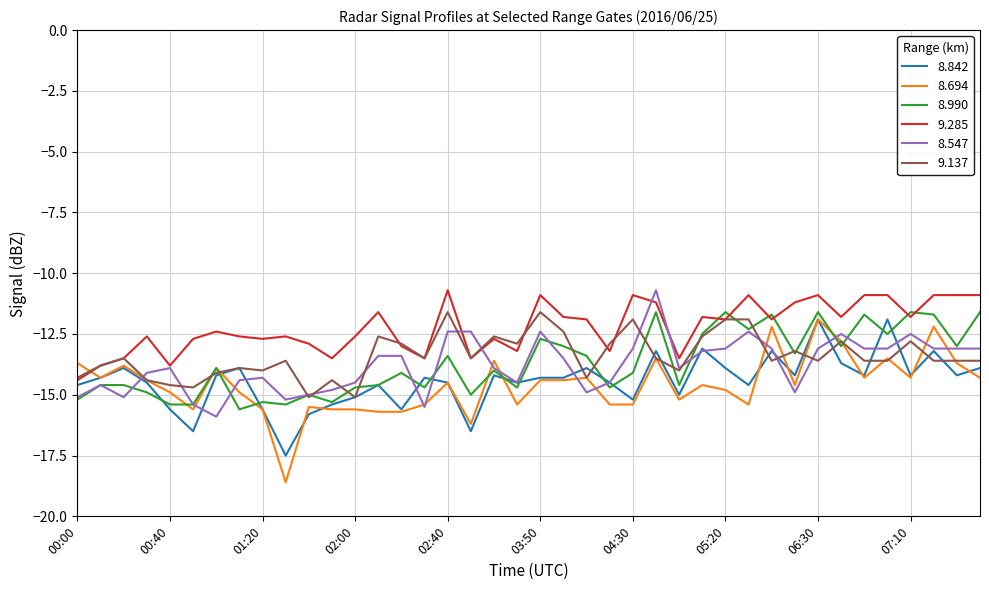

What is the greatest value displayed?

-10.7